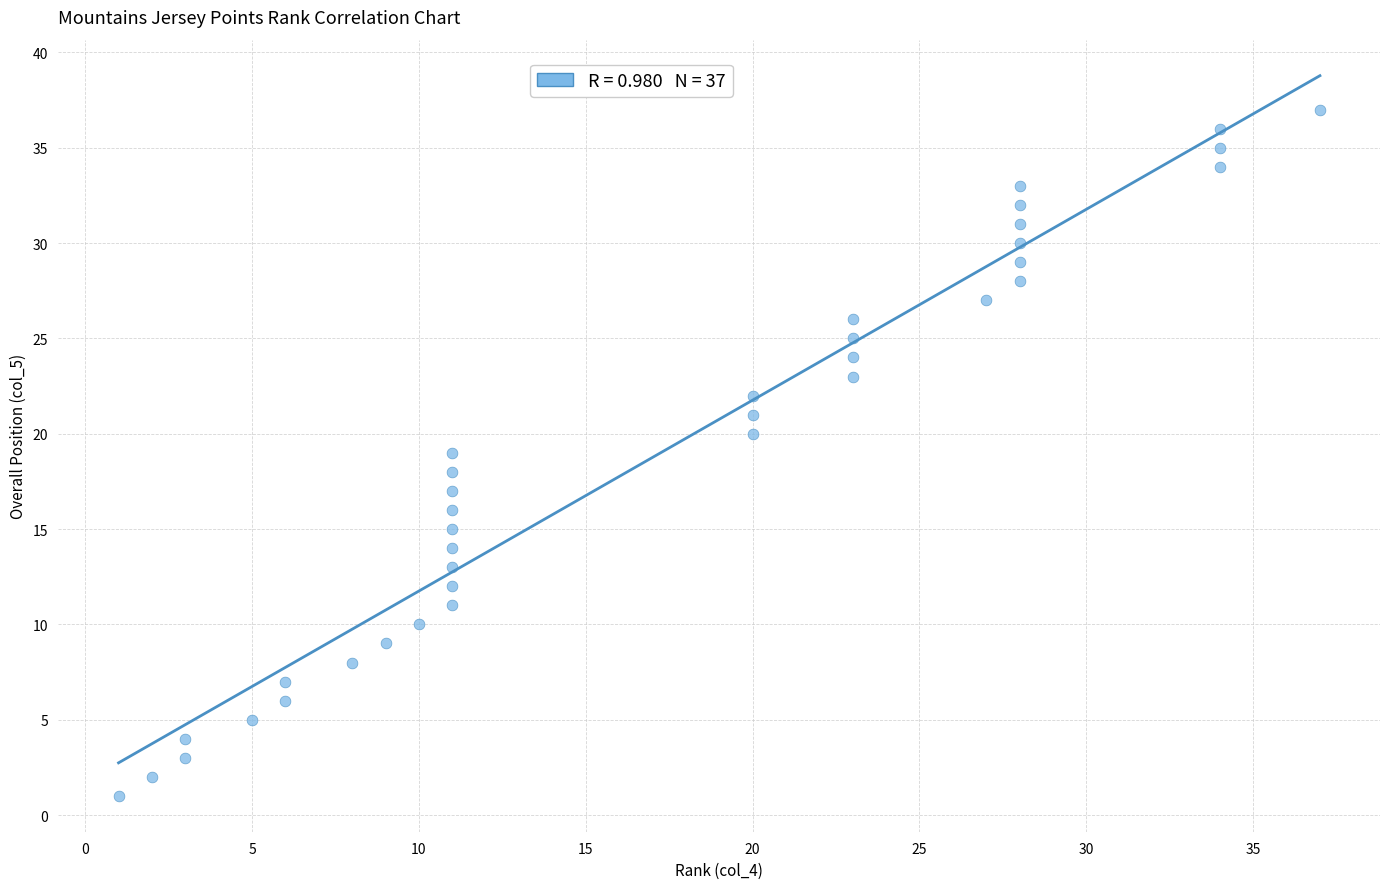

What is the range of X values (max minus min)?

36